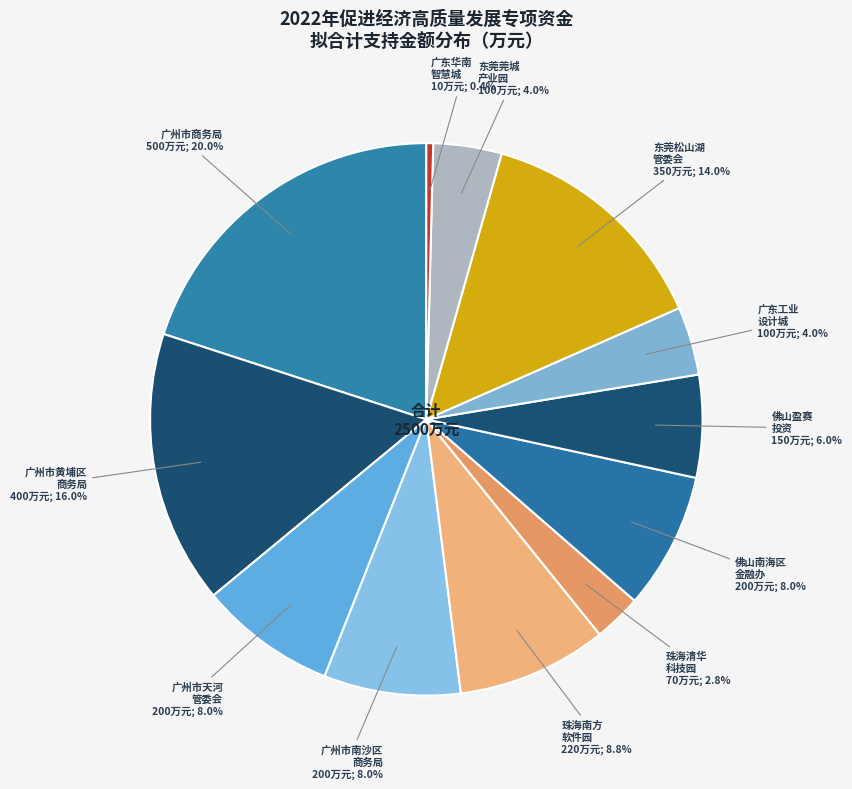

What is the ratio of the value at 广州市南沙区 商务局 to the value at 珠海南方 软件园?

0.9